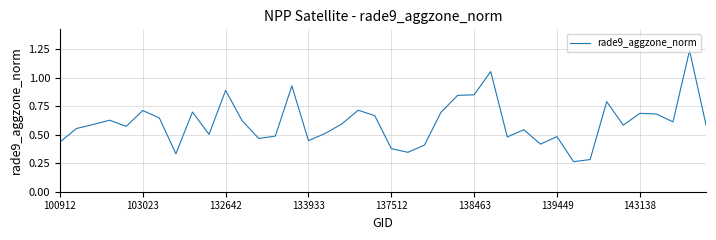

What is the difference between the maximum and minimum values?

1.0